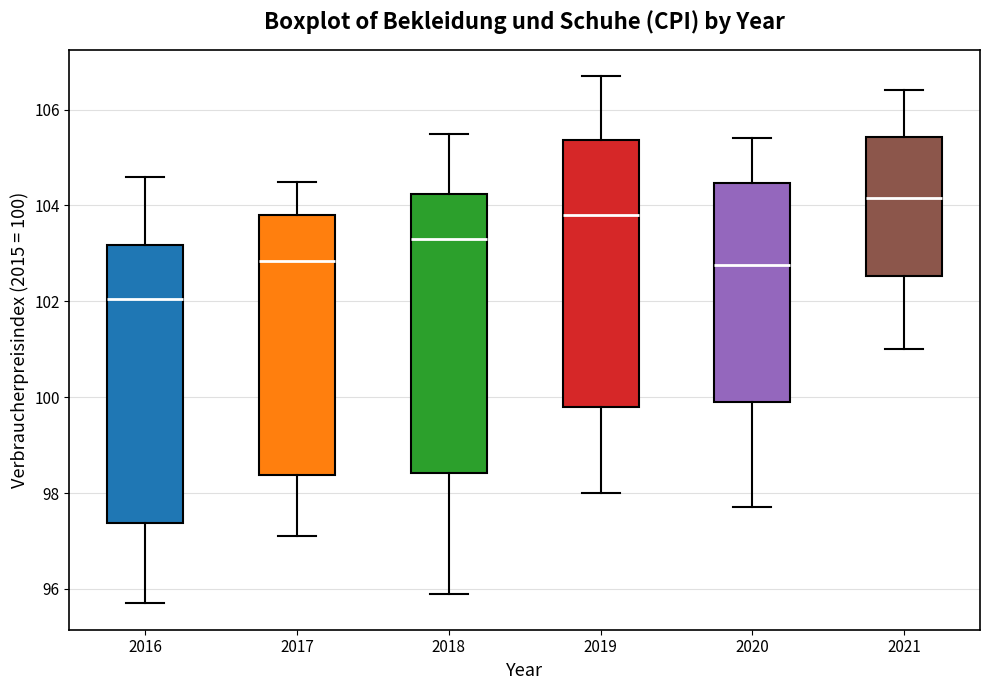

Which box has the highest median line?

2021